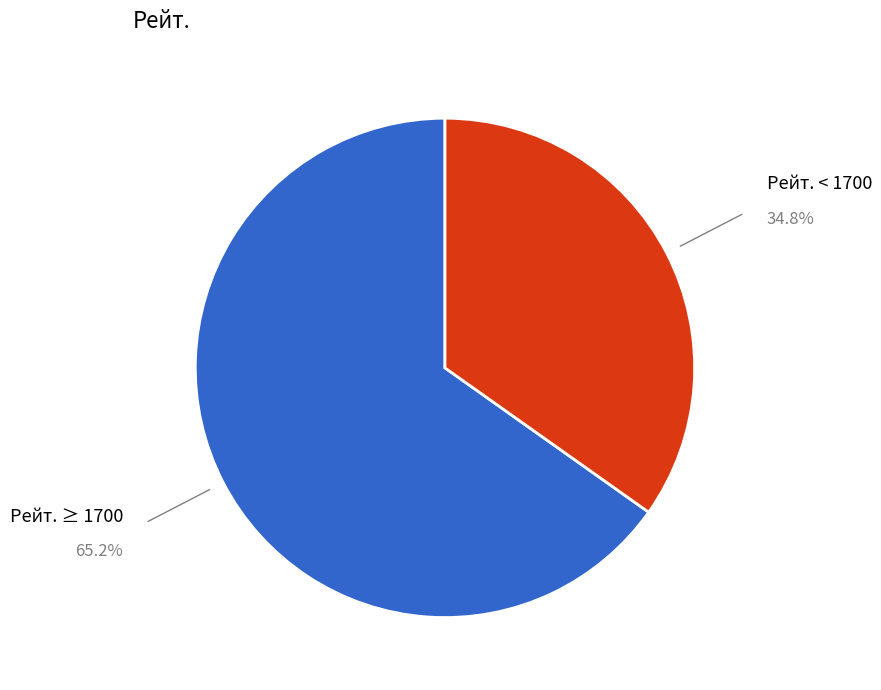

Count the number of slices in the pie.

2